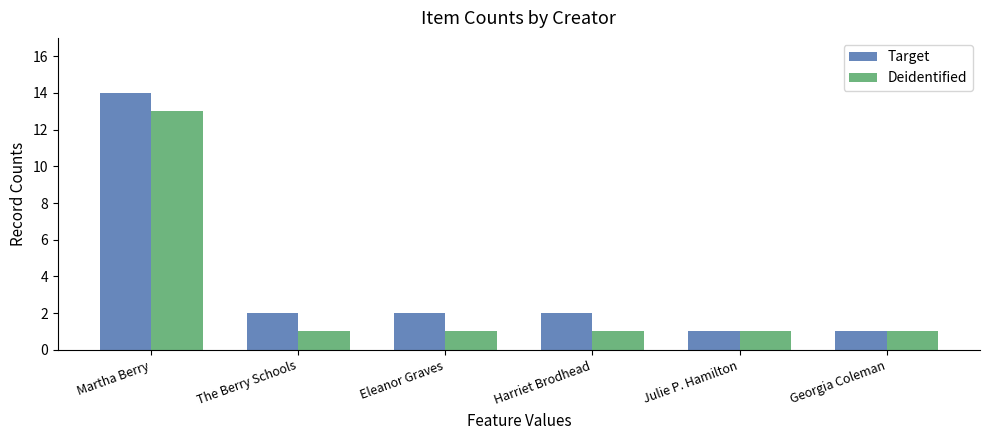

Which series has the widest spread of values?

Target